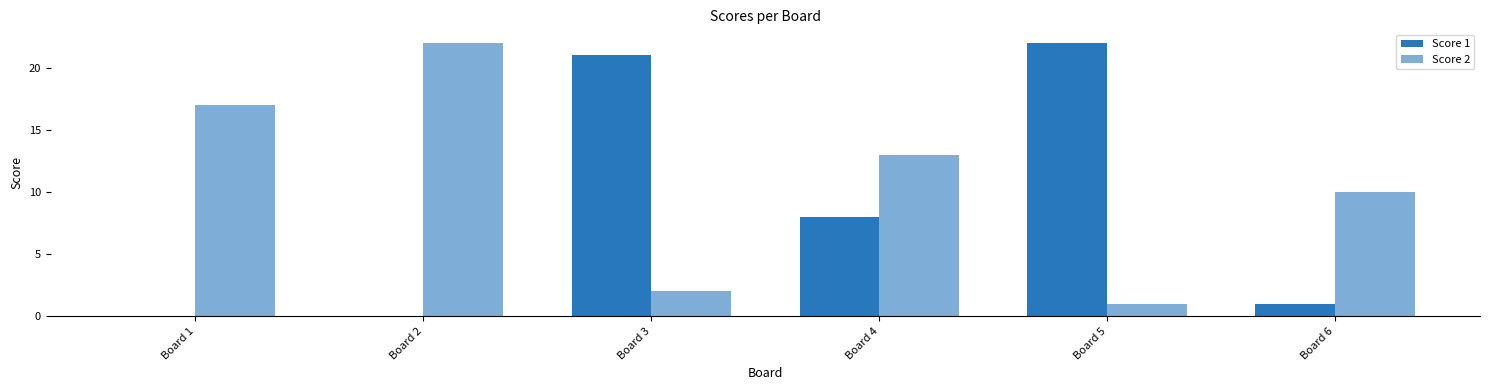

Reading left to right, list all the values displayed in this chart.

Score 1: 0	0	21	8	22	1
Score 2: 17	22	2	13	1	10